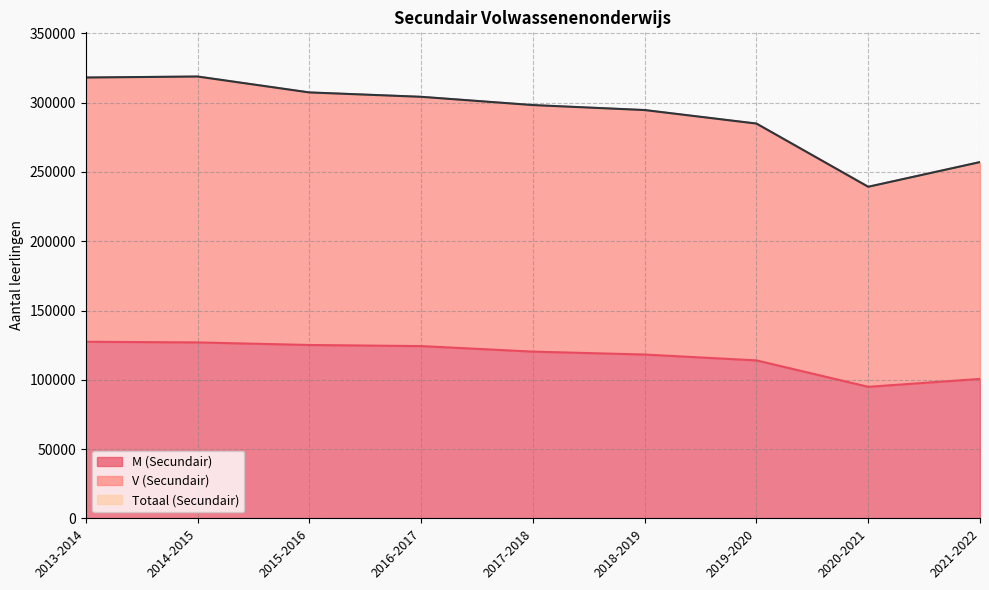

What is the lowest value of the Totaal (Secundair) series?

239329